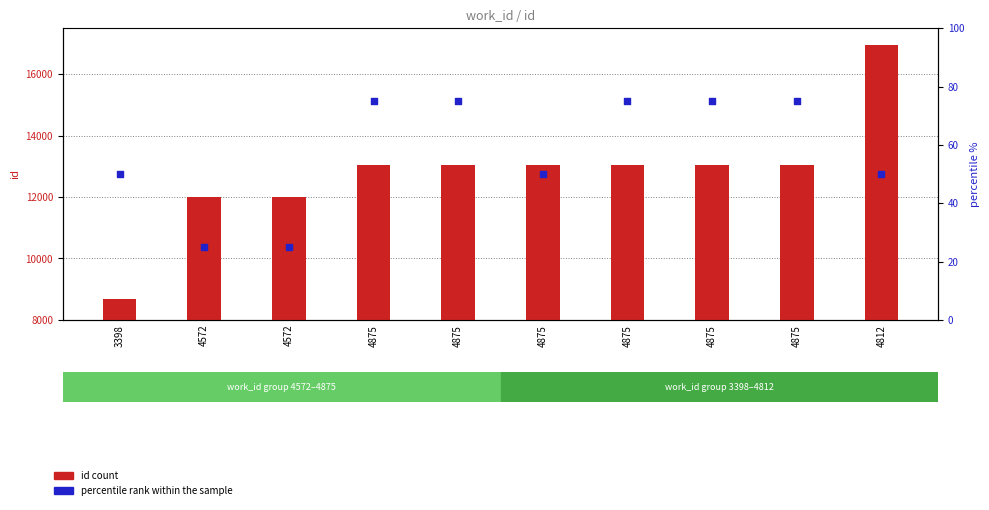

What is the ratio of the value at 4572 to the value at 4875?

0.3